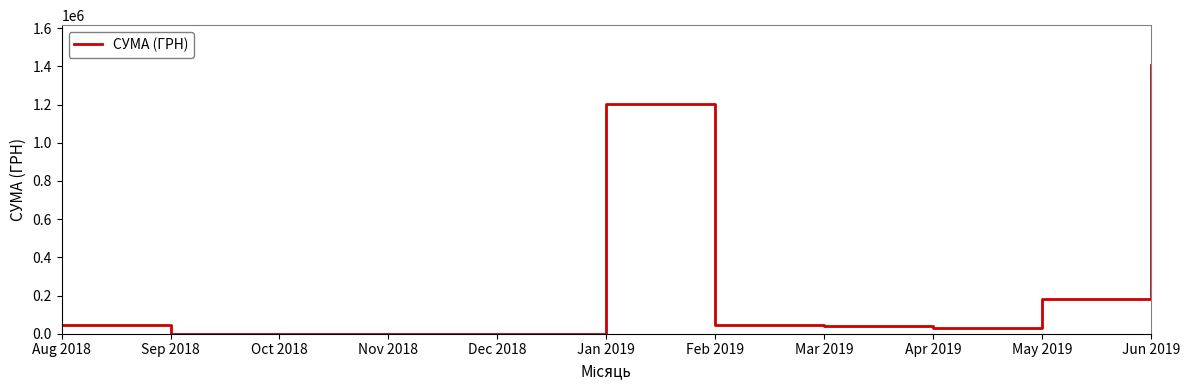

True or false: the data shows 46289.6 at Aug 2018.

True